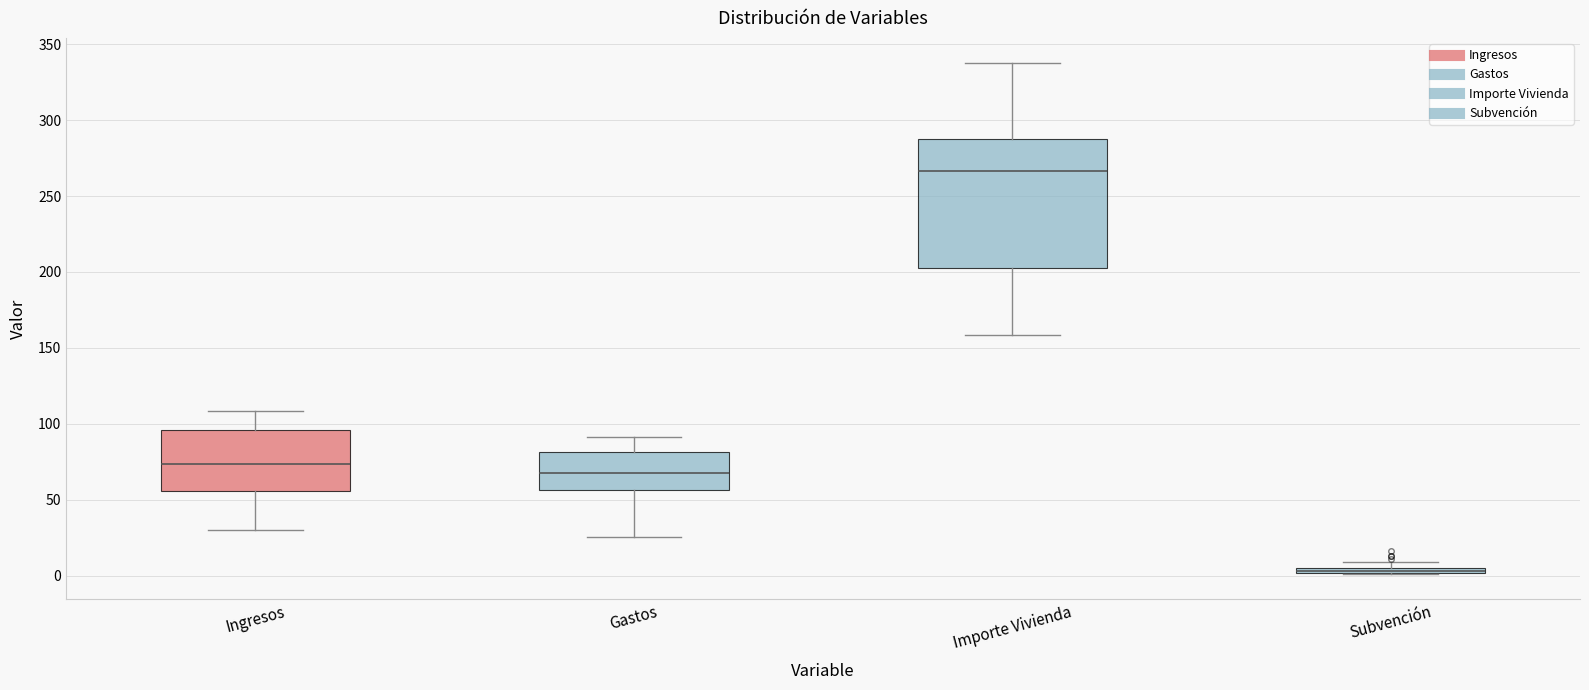

Comparing the boxes themselves (not the whiskers), which one is the tallest?

Importe Vivienda